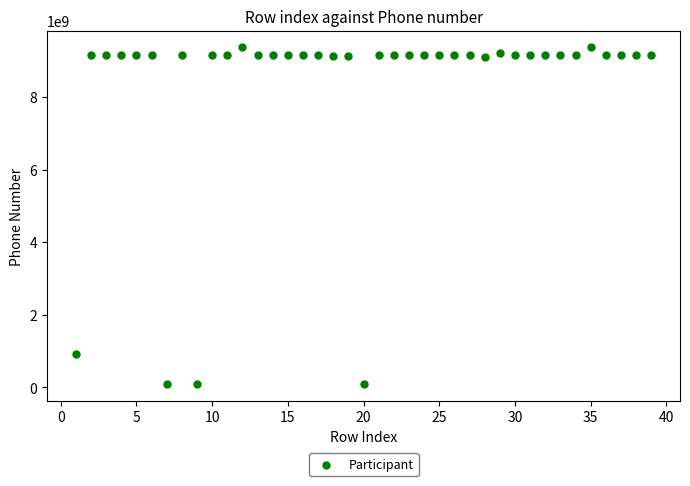

What Y value in the scatter plot is closest to 4729476712?

915774260